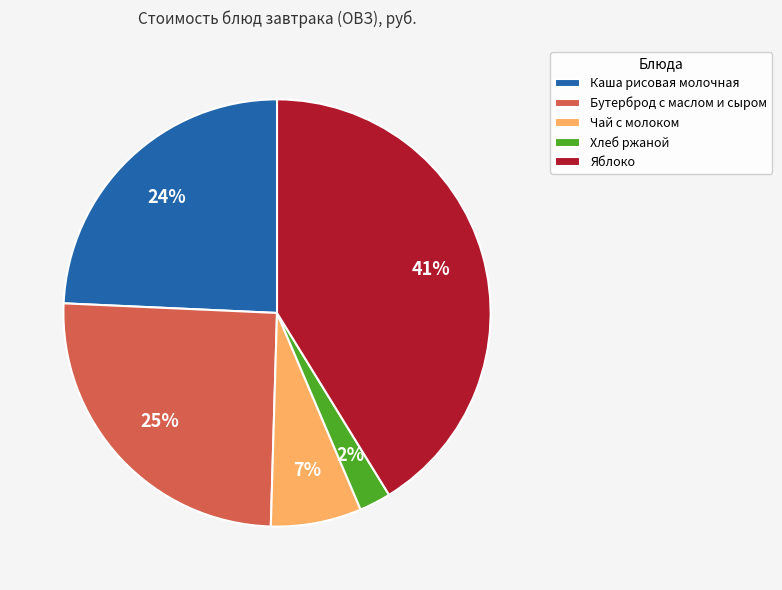

Count the number of slices in the pie.

5